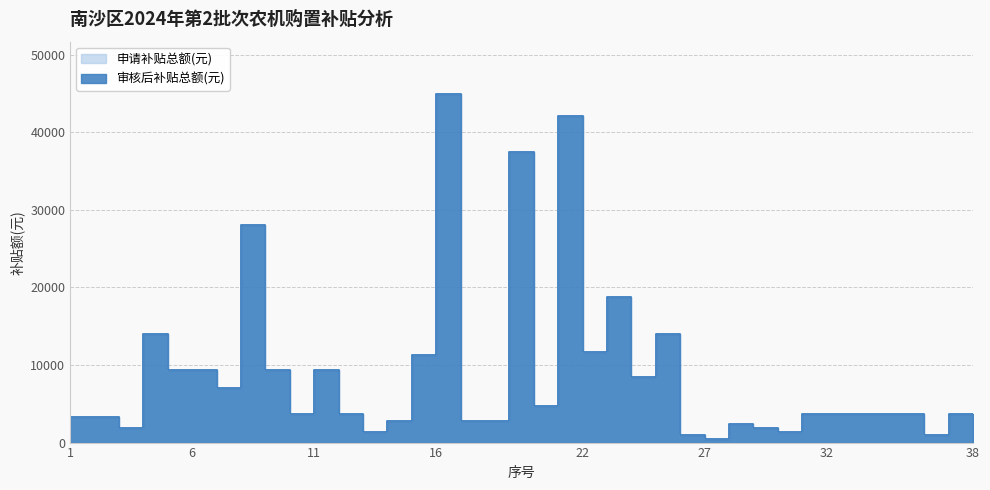

How many values in the 申请补贴总额(元) series exceed 3744?

16